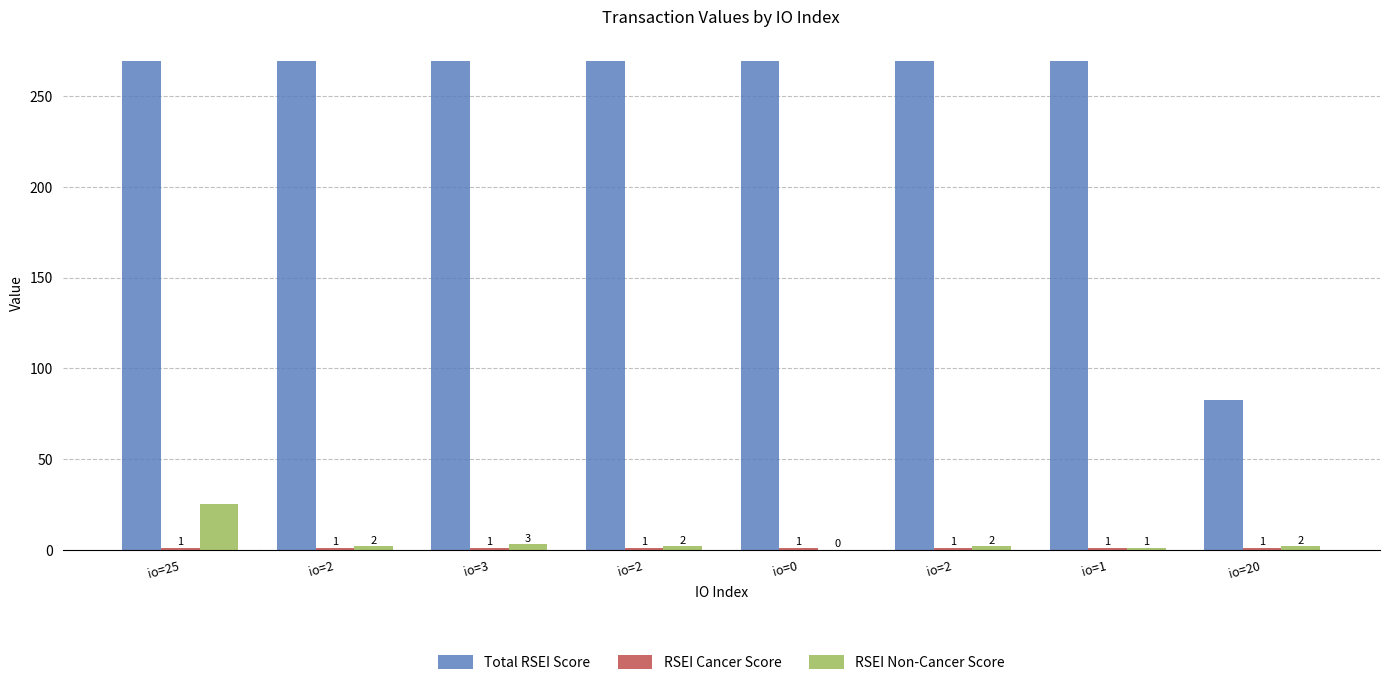

What is the difference between the highest and lowest values at io=2?

268.4